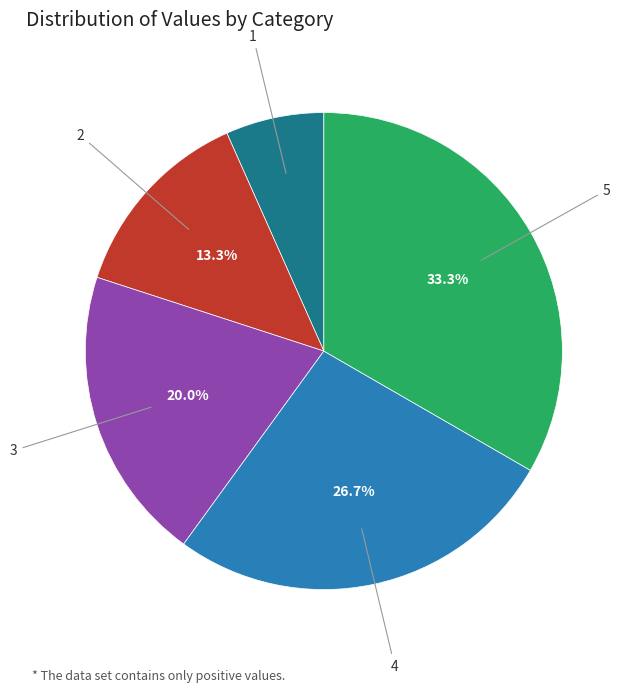

To the nearest percent, what is the average slice percentage?

20%